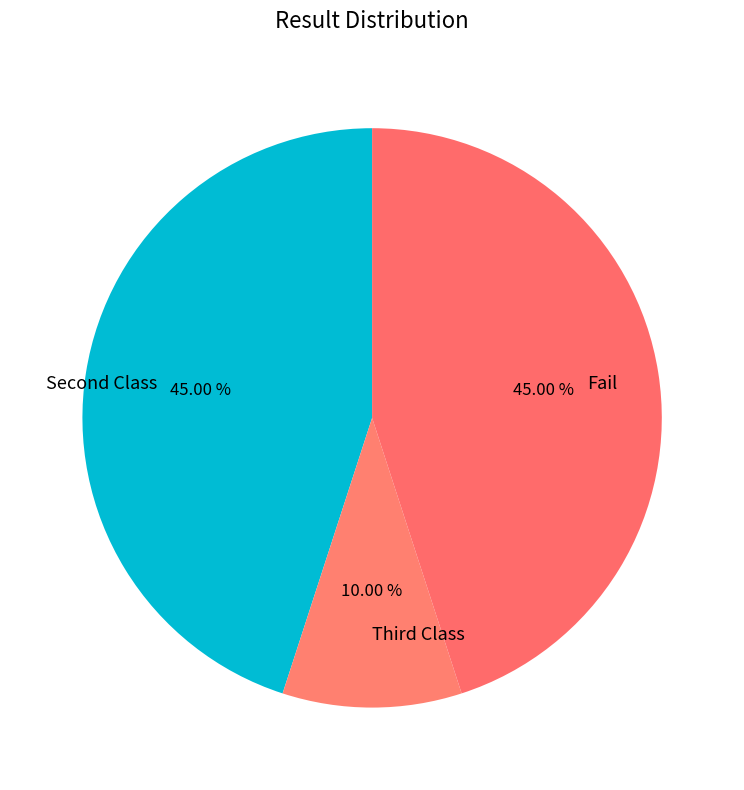

What is the smallest slice in the pie chart?

Third Class